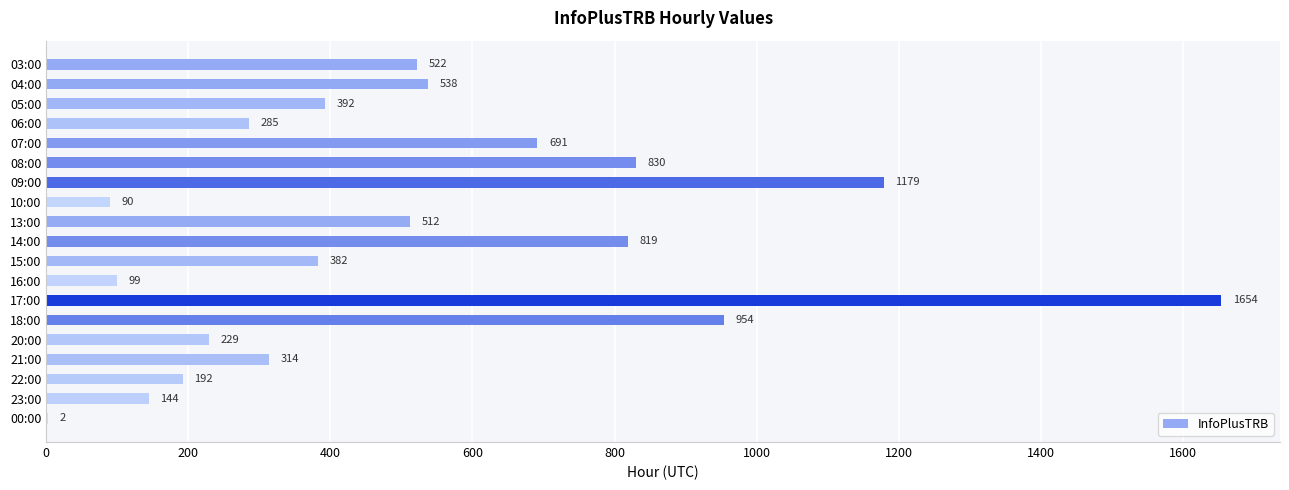

Which label corresponds to the largest value in the chart?

17:00